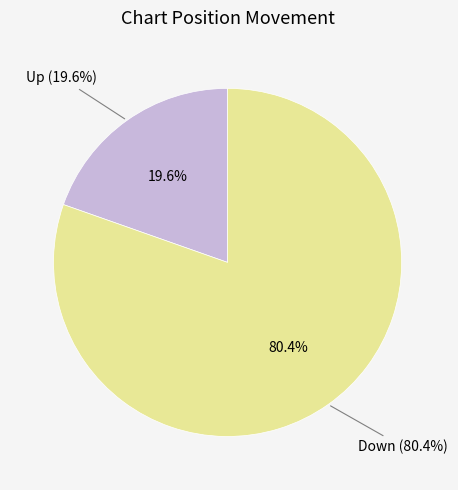

Between up and down, which is larger?

down